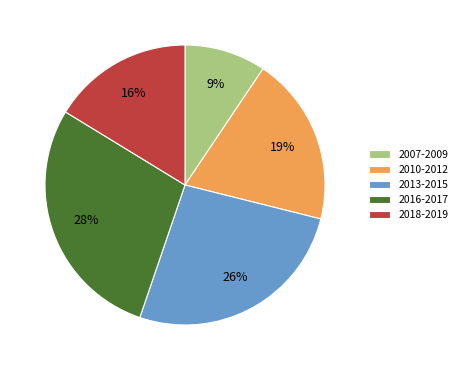

Is it true that 2018-2019 is 16% of the pie?

True